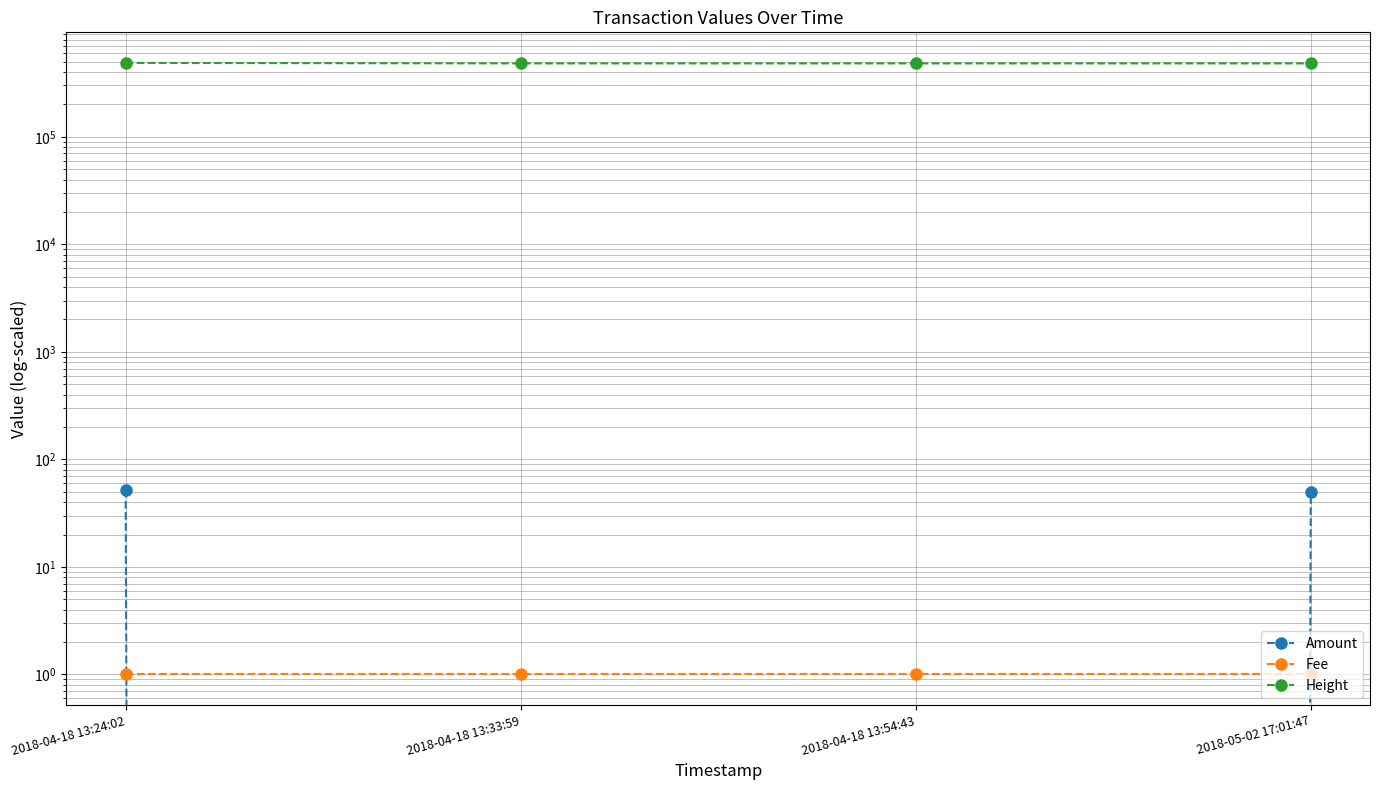

The value of Height at 2018-04-18 13:33:59 is 704089. True or false?

False